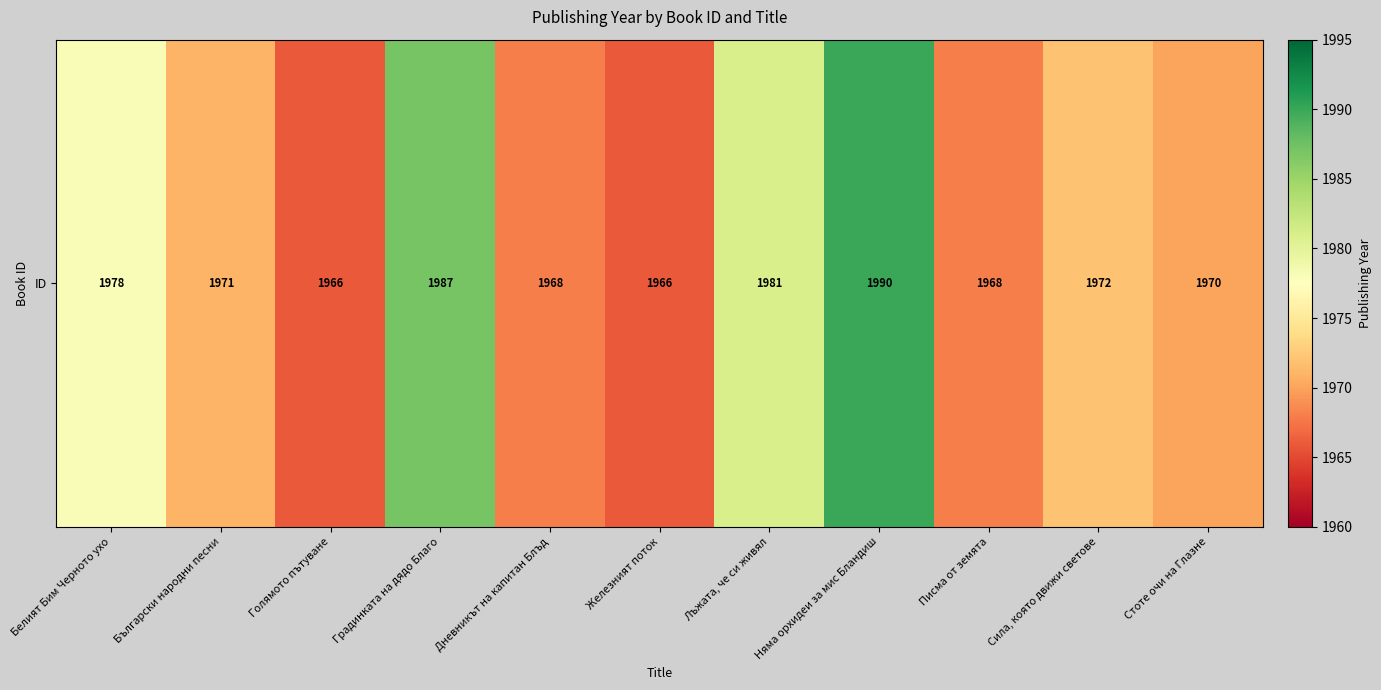

Rank the categories by value from highest to lowest.

Няма орхидеи за мис Бландиш, Градинката на дядо Благо, Лъжата, че си живял, Белият Бим Черното ухо, Сила, която движи светове, Български народни песни, Стоте очи на Глазне, Дневникът на капитан Блъд, Писма от земята, Голямото пътуване, Железният поток